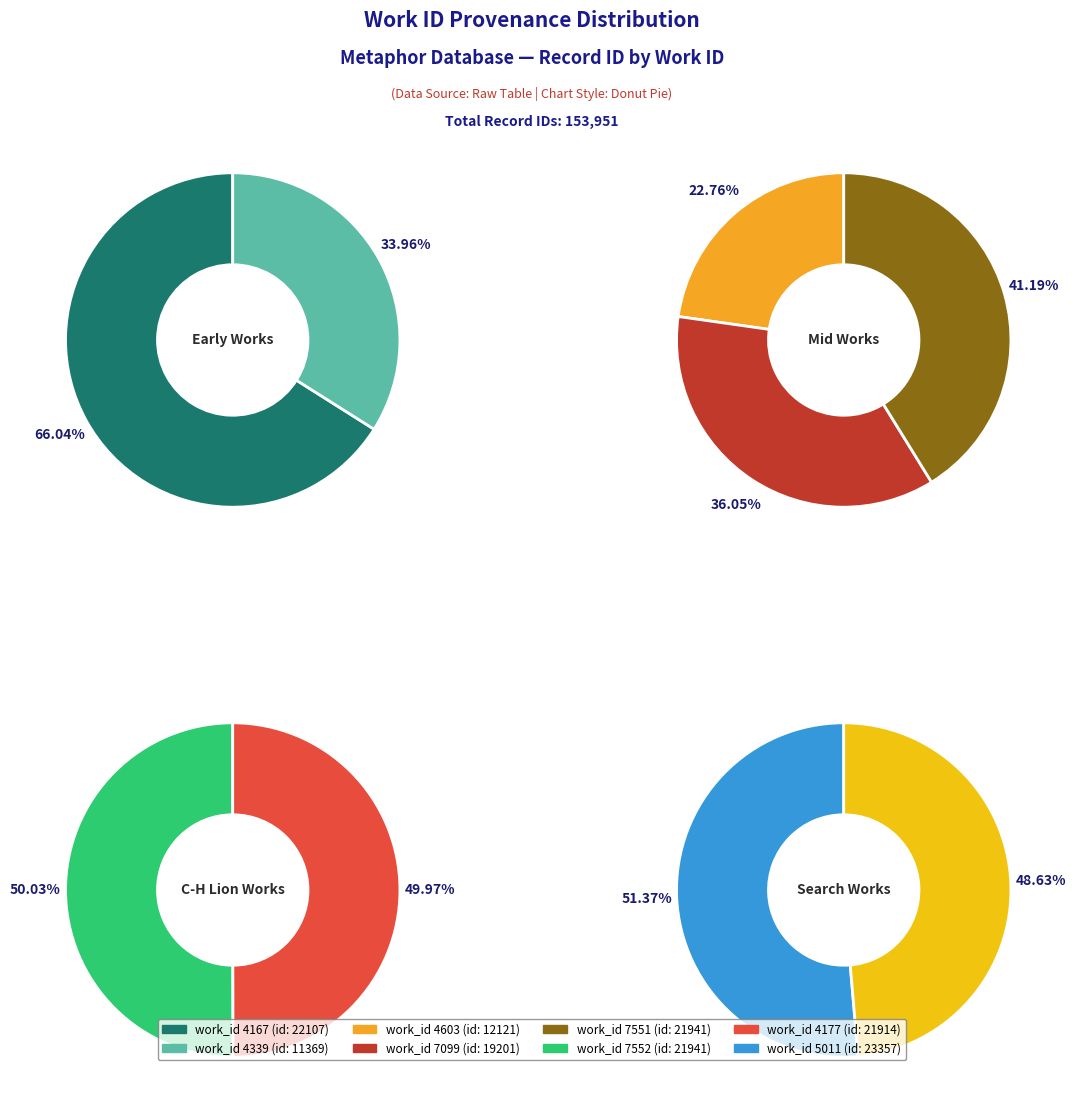

What percentage do 4177 and 7551 together represent?

28.5%